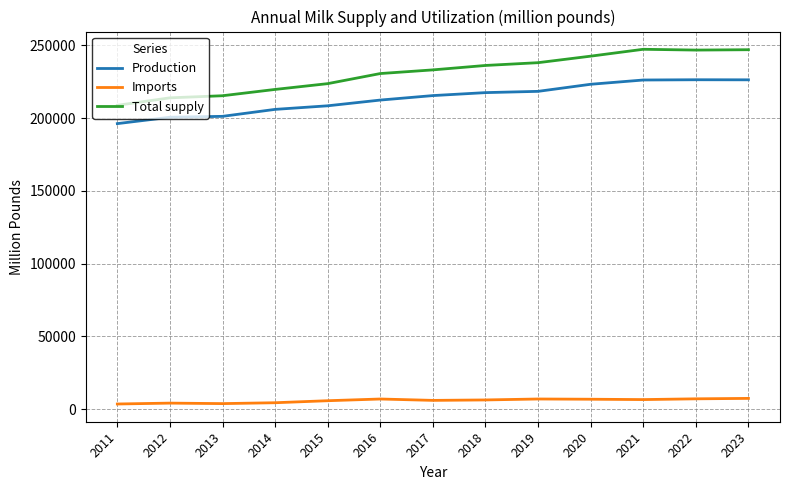

What is the average value of the Total supply series?

231069